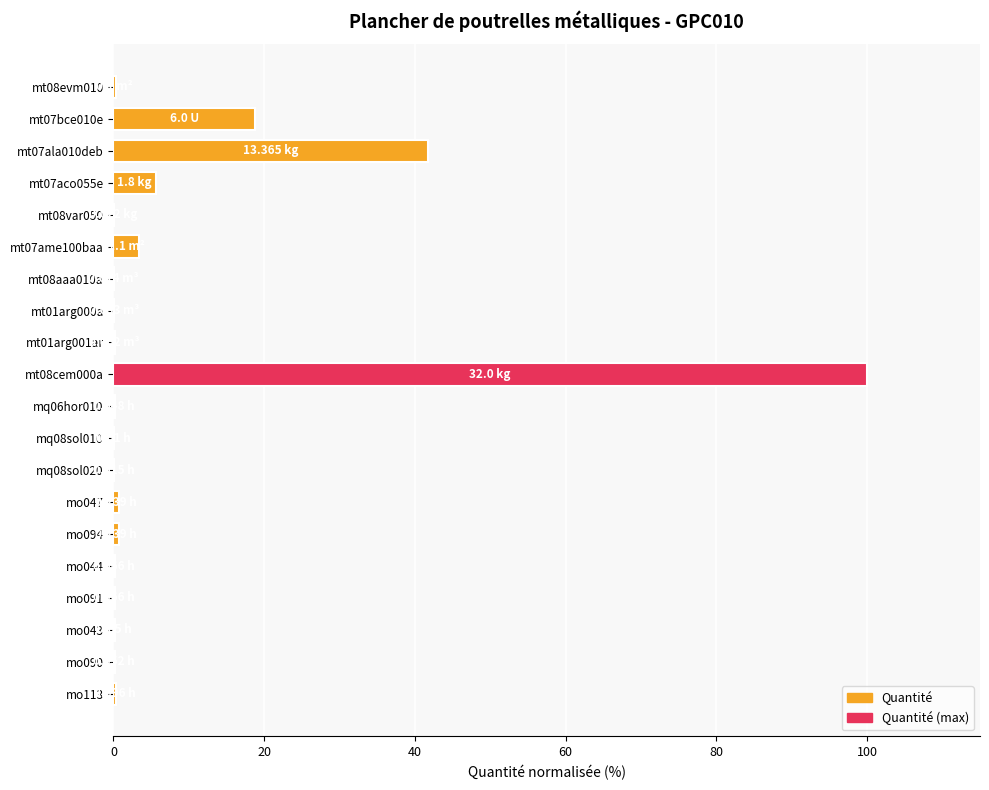

What is the sum of all values?

173.1